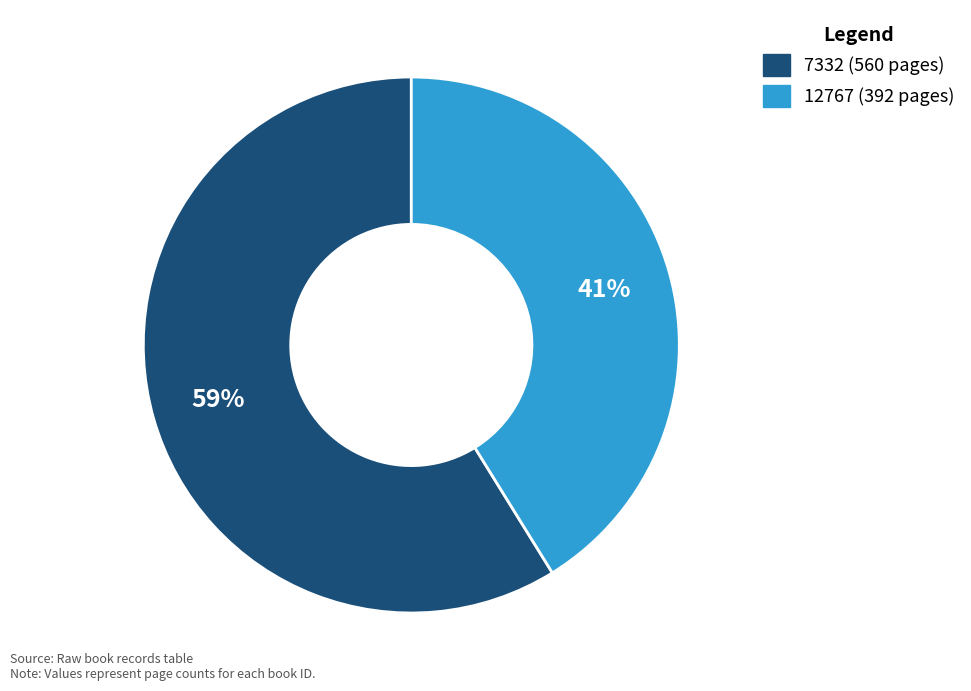

Which slice represents more than half of the pie?

7332